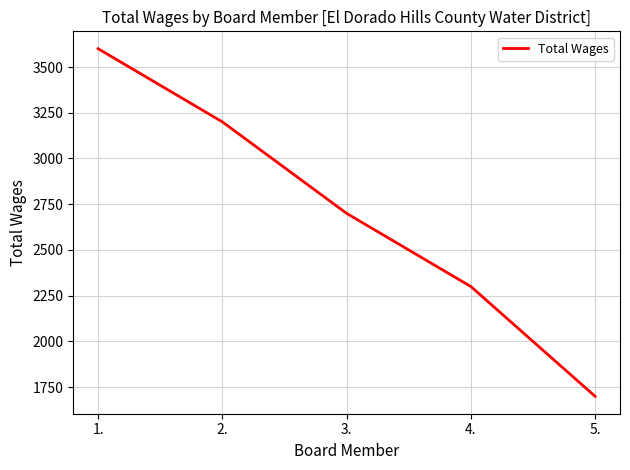

Read the value at 4., to the nearest 50.

2300